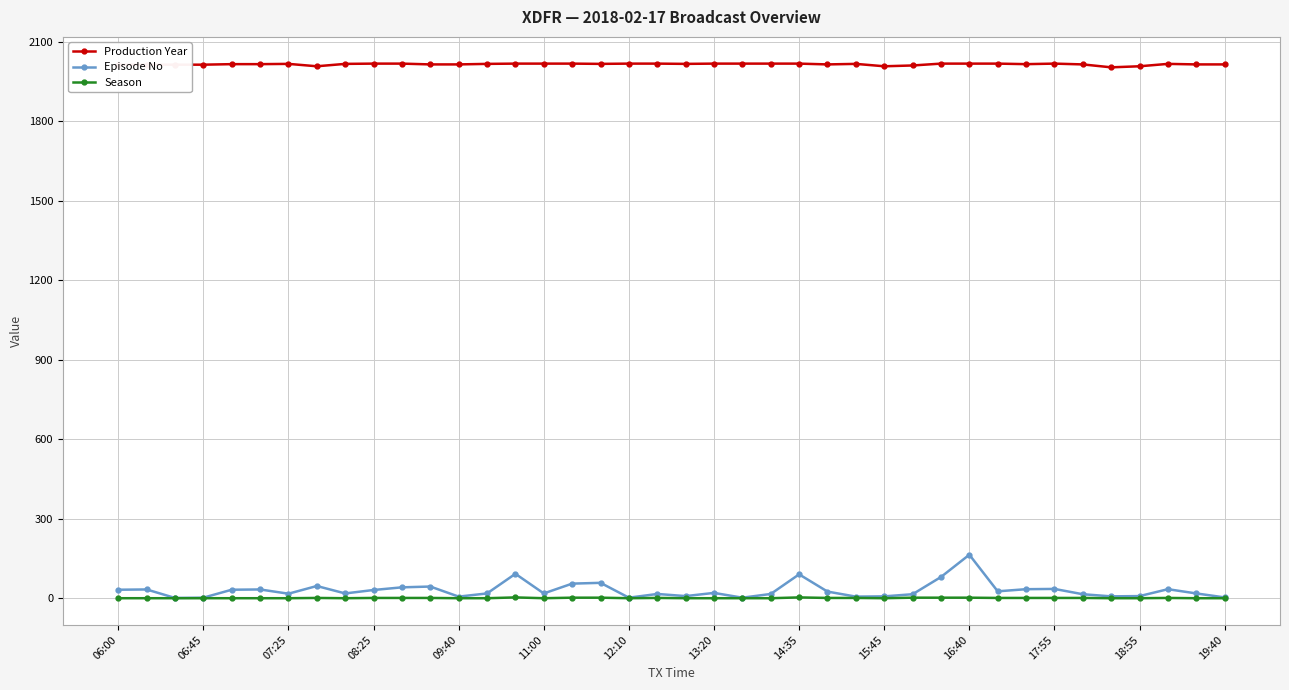

What are all the series names shown in the legend?

Production Year, Episode No, Season